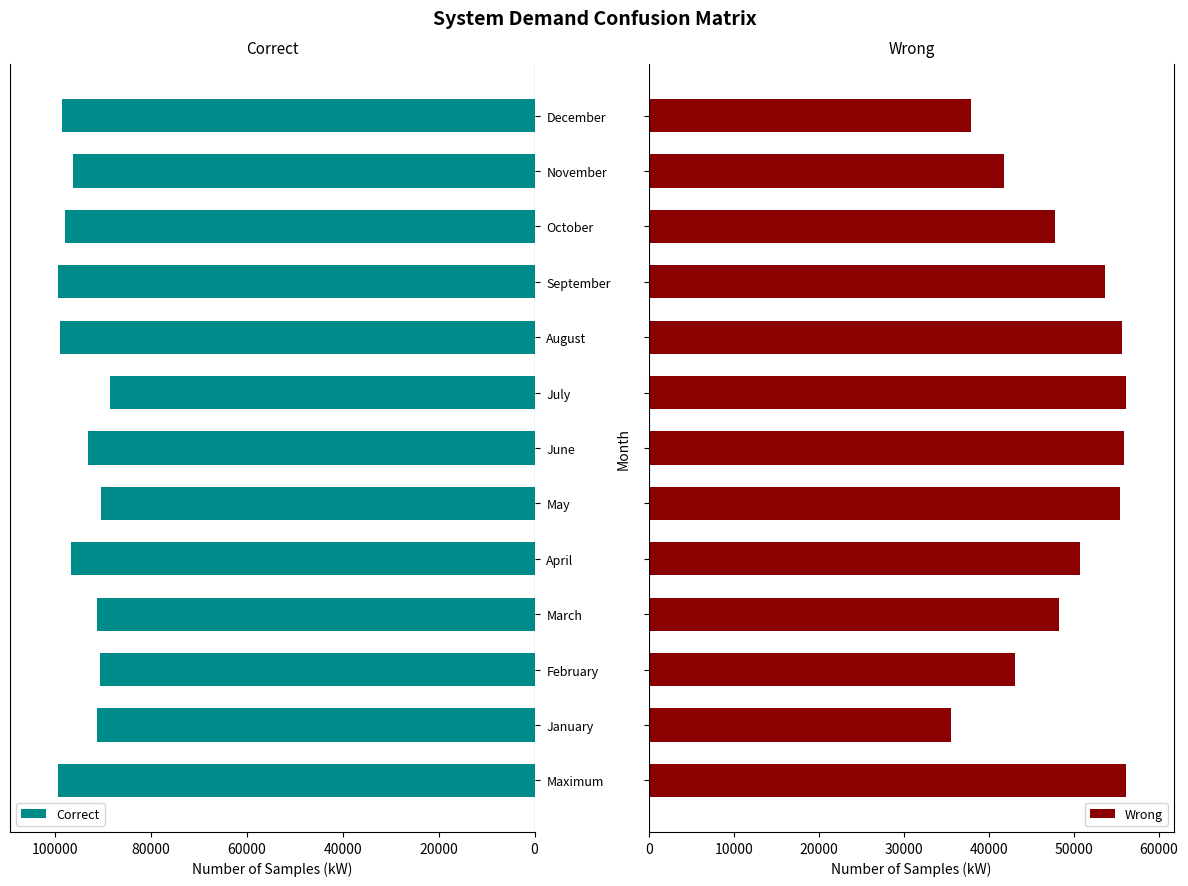

What value does the Correct series have at October?

98011.2